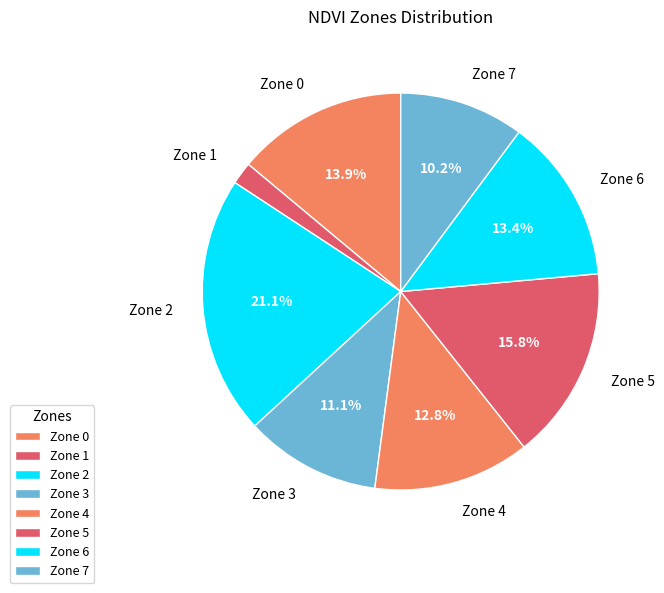

Approximately how many times larger is the value at Zone 2 compared to Zone 0?

1.5